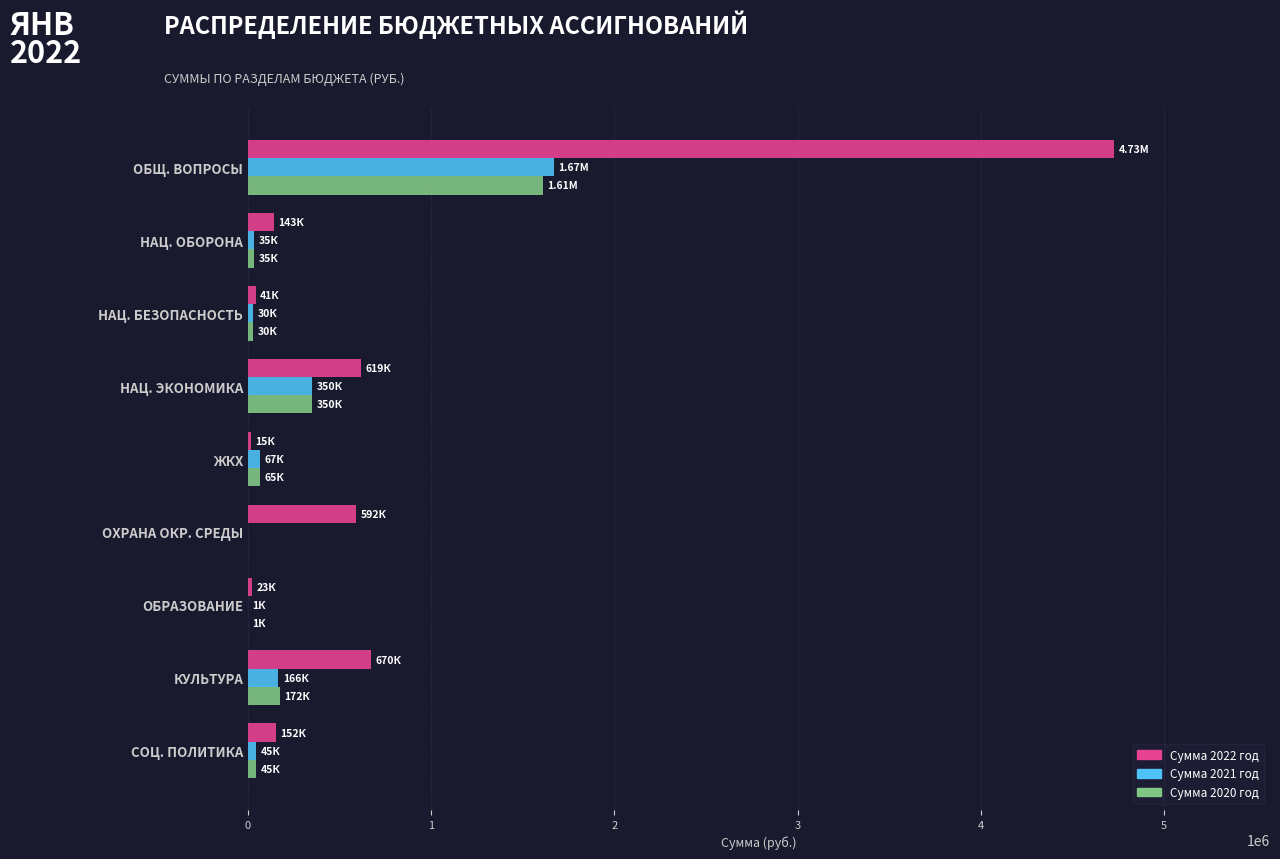

Which series has the largest total across all categories?

Сумма 2022 год